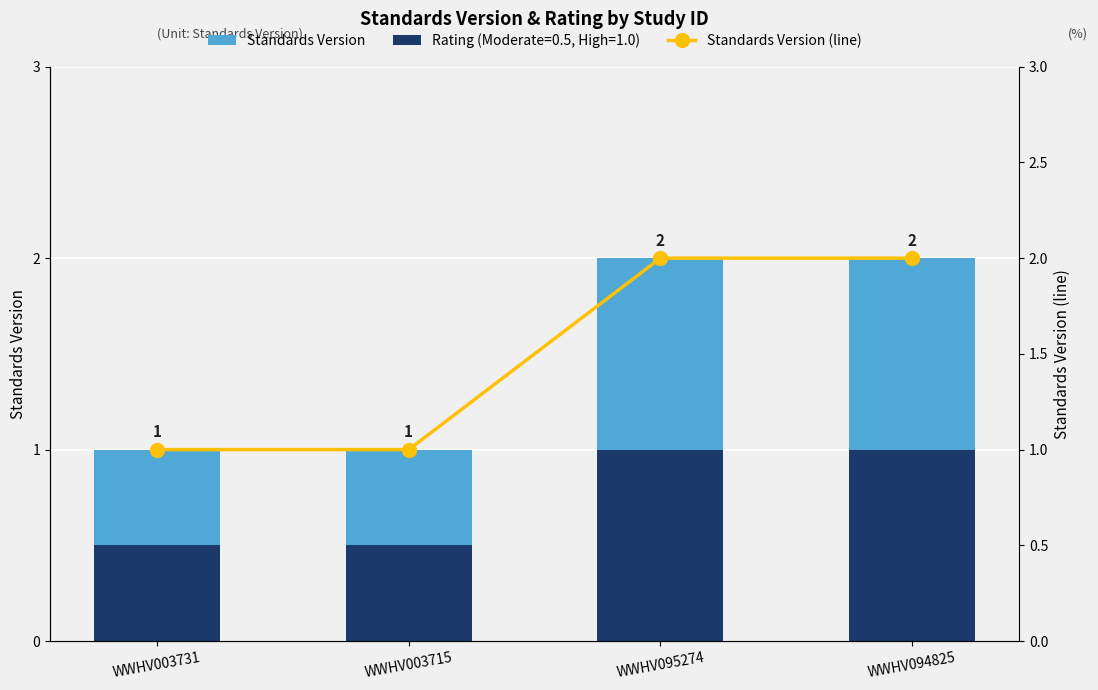

What is the label of the 3rd bar from the right?

WWHV003715